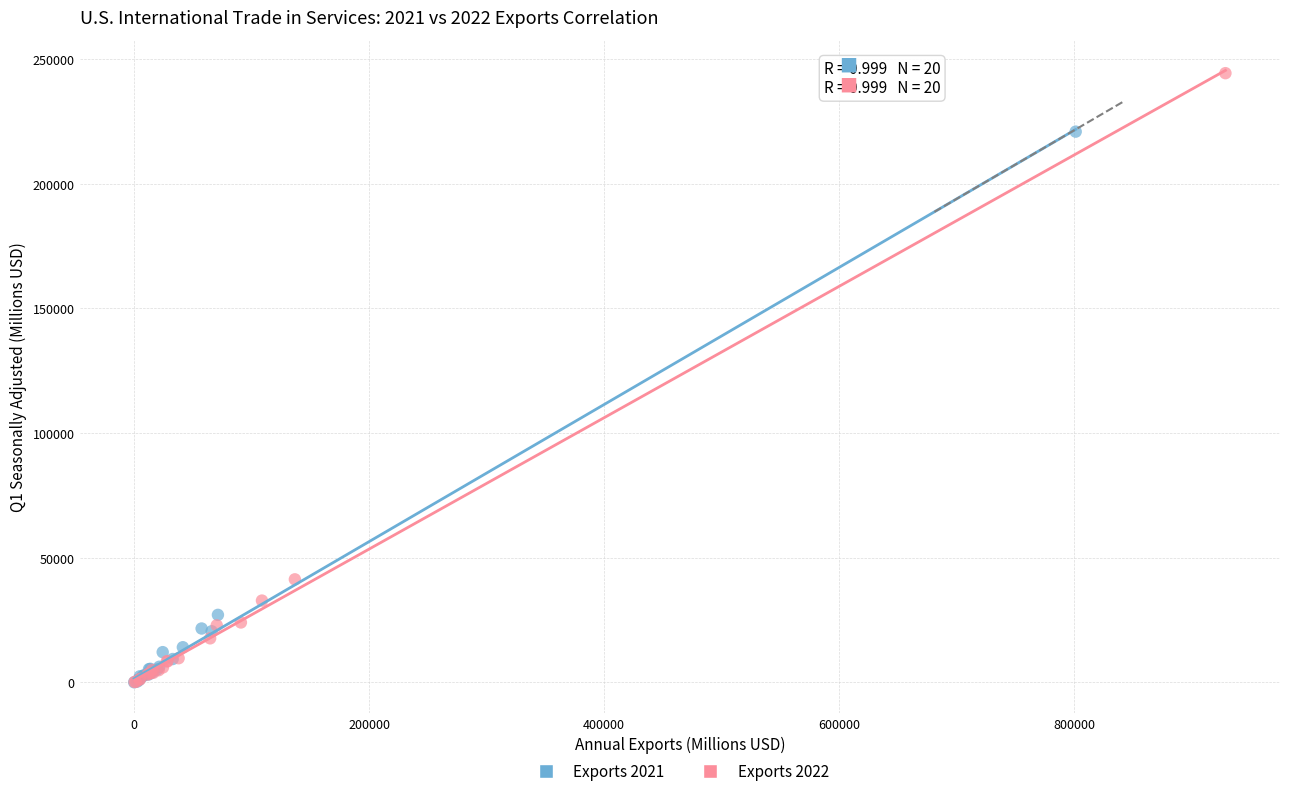

Which series has the largest Y range (max minus min)?

Exports 2022